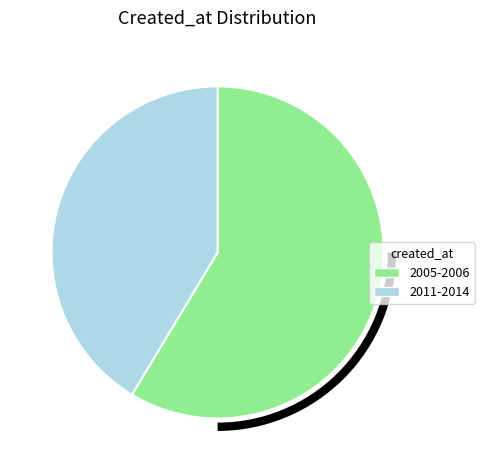

Rank the categories by value from highest to lowest.

2005-2006, 2011-2014